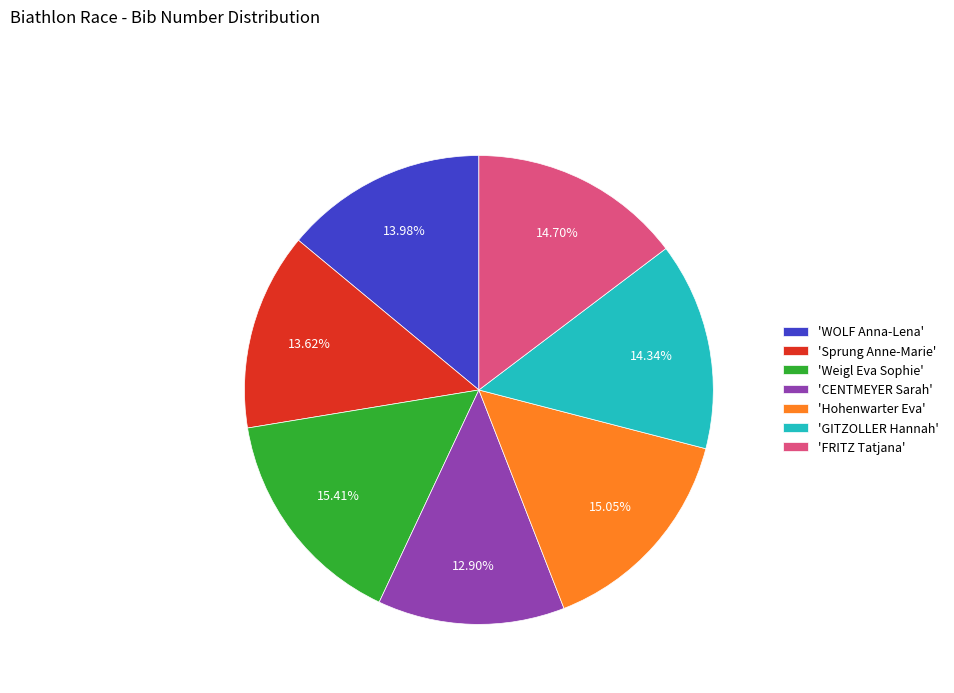

Approximately how many times larger is the value at 'Hohenwarter Eva' compared to 'FRITZ Tatjana'?

1.0